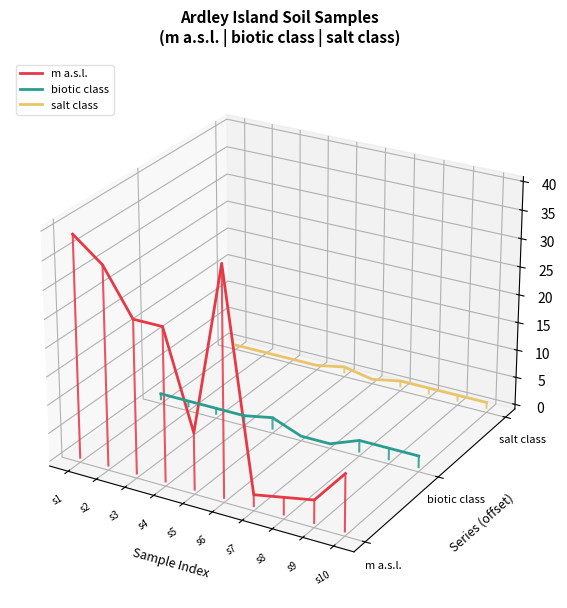

How many distinct data groups are displayed?

3